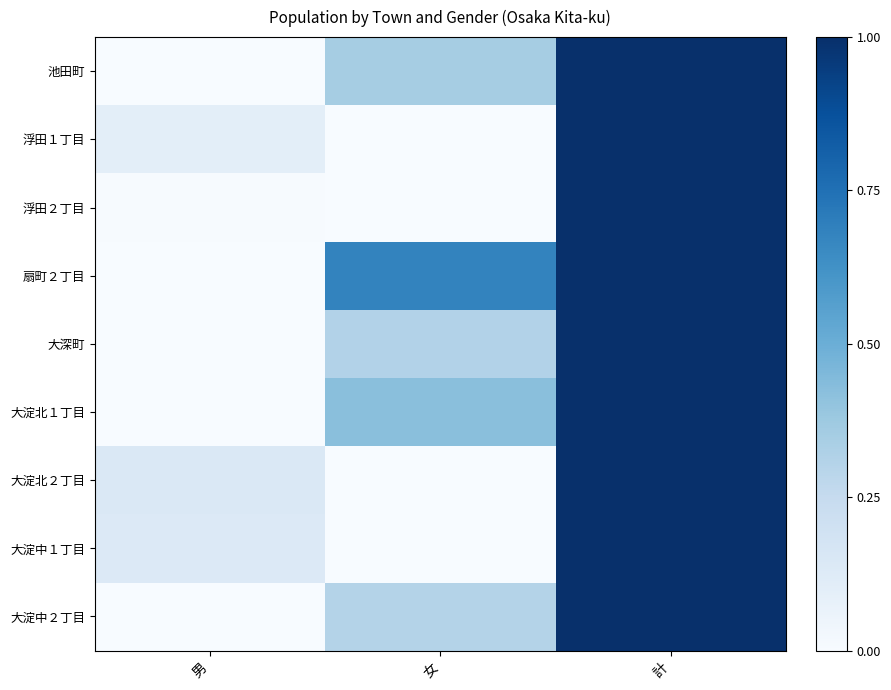

How many data points does each series have?

3